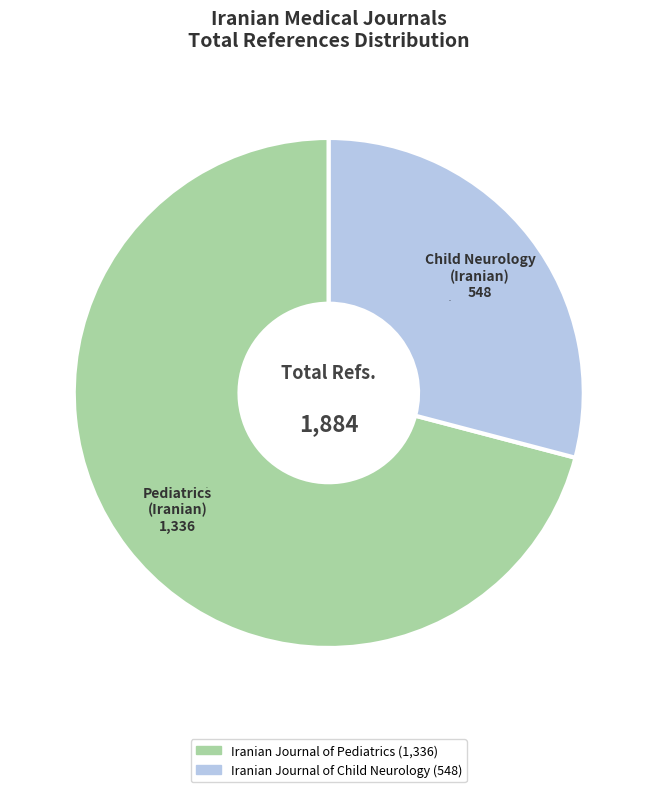

The Iranian Journal of Pediatrics slice represents 77% of the pie. True or false?

False